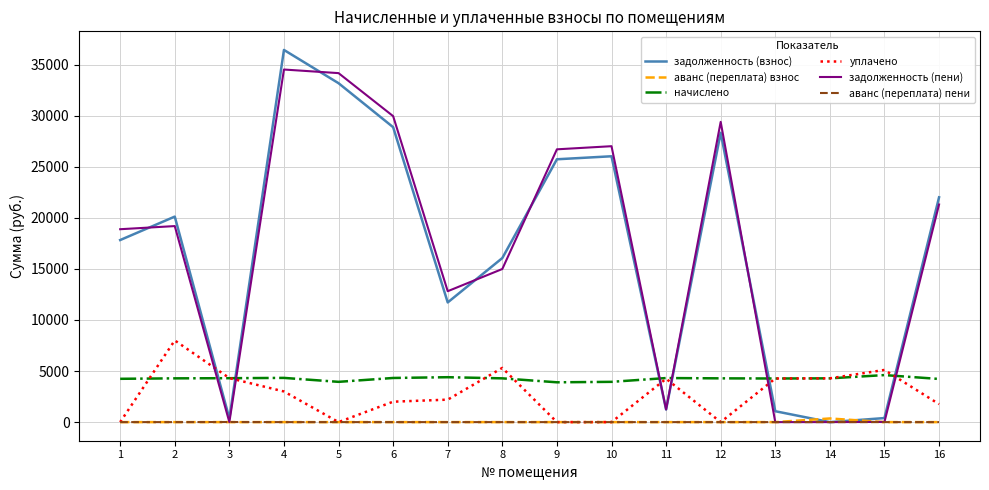

True or false: уплачено has a value of 2200.0 at 7.

True